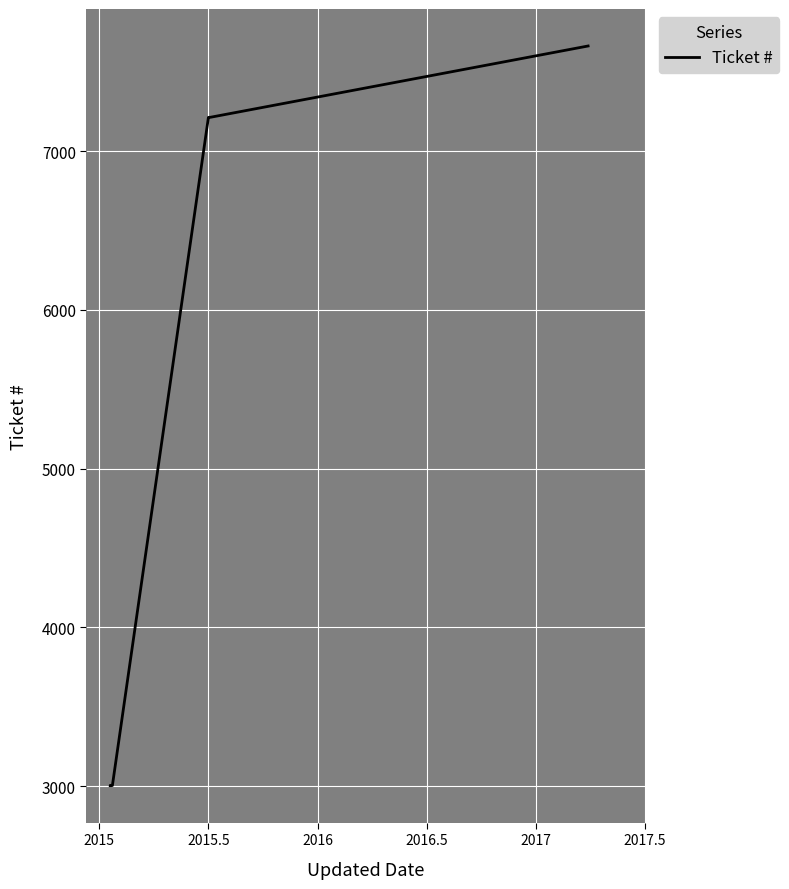

Approximately how many times larger is the value at 2016.5 compared to 2017.5?

1.0